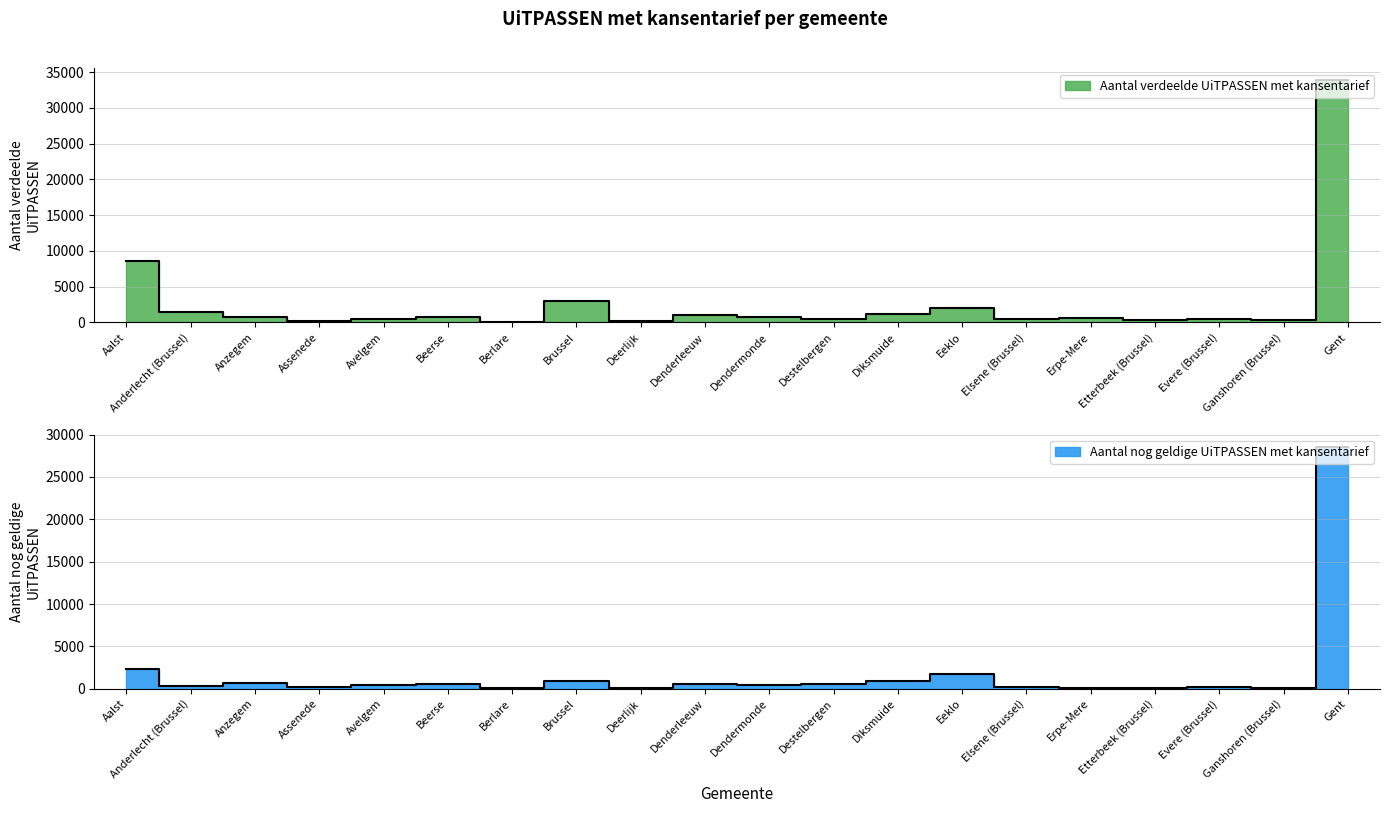

What is the smallest value displayed?

50